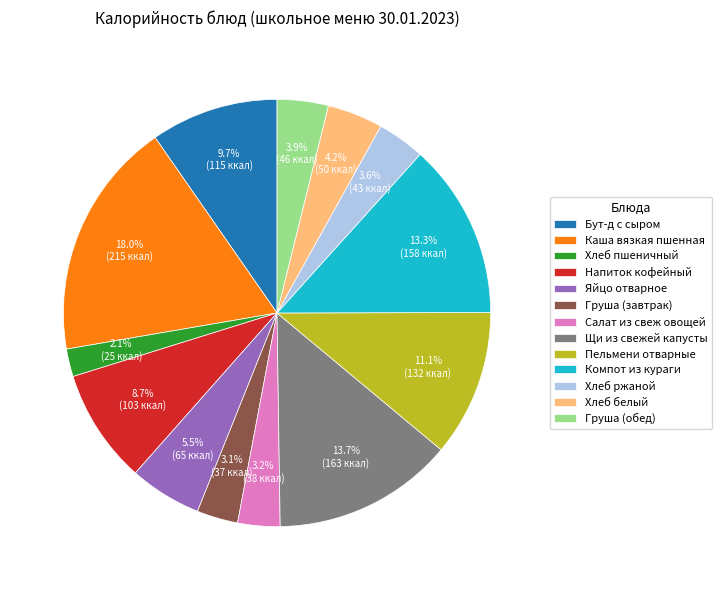

What percentage is the Груша (завтрак) slice, to the nearest percent?

3%